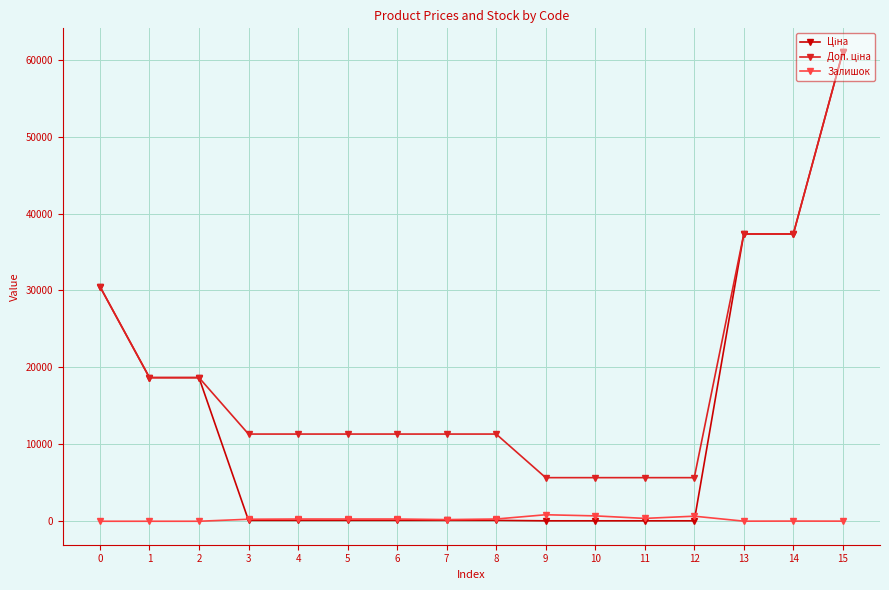

How many data points does each series have?

16